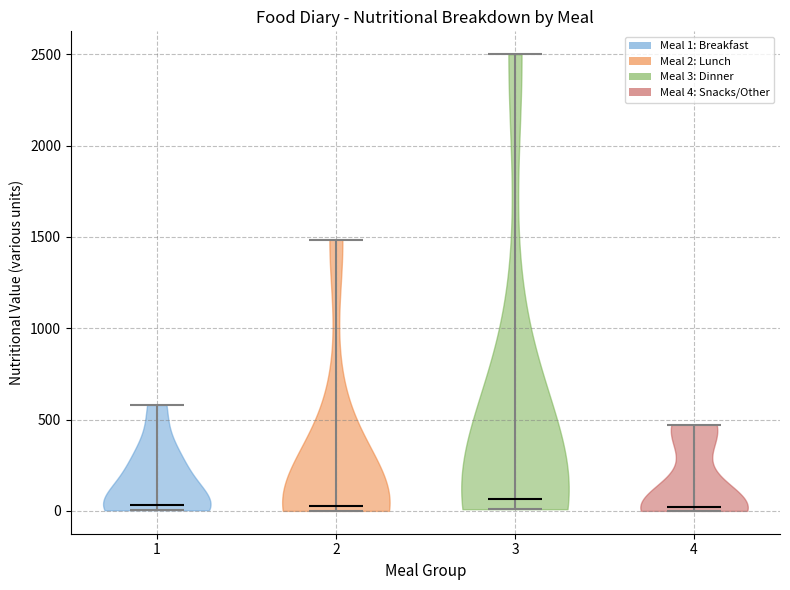

Reading left to right, read every violin against the y-axis: where its median line is, and the lowest and highest points it reaches. The values are not printed on the chart, so give them approximately, as read against the axis.

1: median line 50, lowest point 0, highest point 600
2: median line 0, lowest point 0, highest point 1500
3: median line 50, lowest point 0, highest point 2500
4: median line 0, lowest point 0, highest point 450